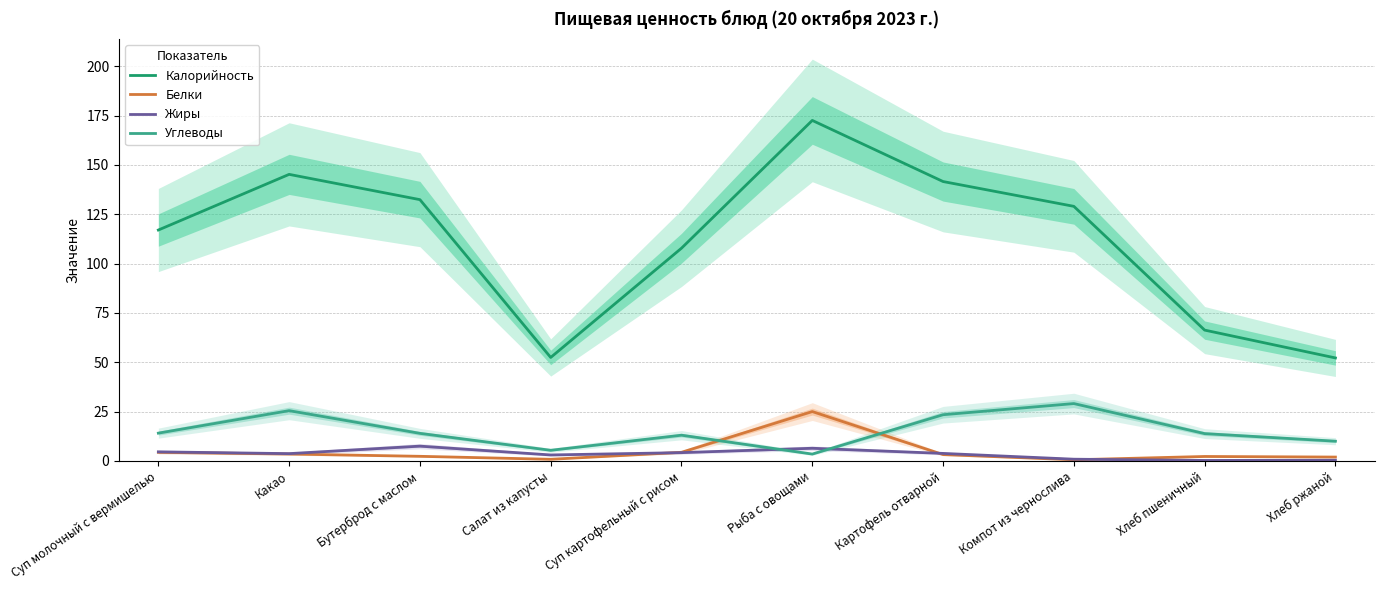

What is the total value across all series at Хлеб пшеничный?

82.7